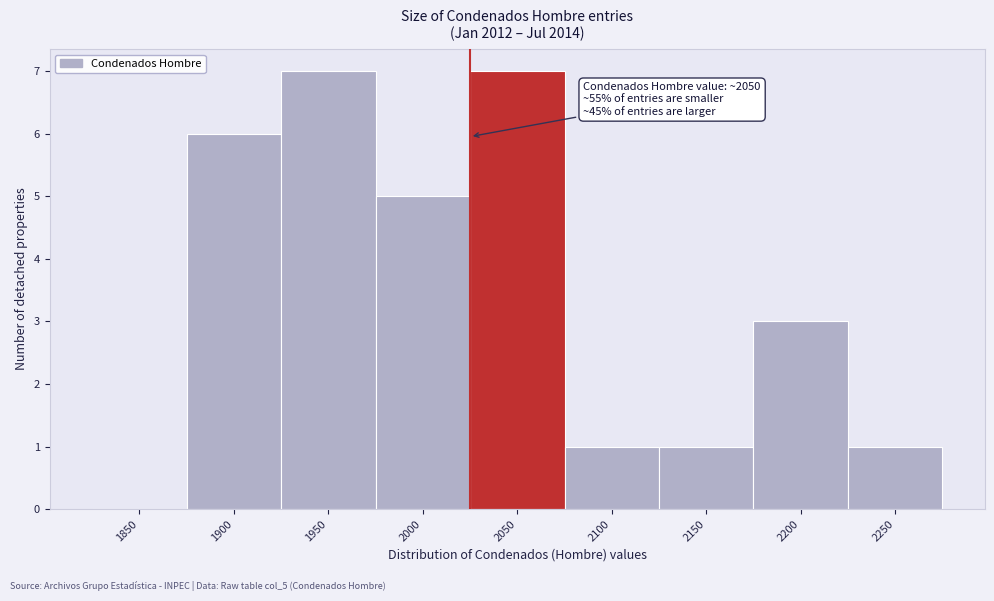

Reading right to left, extract all data points from this chart.

2250=1	2200=3	2150=1	2100=1	2050=7	2000=5	1950=7	1900=6	1850=0